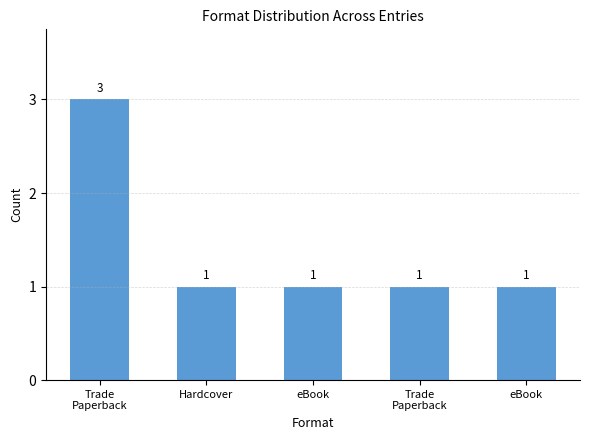

How many bars are there in total?

5